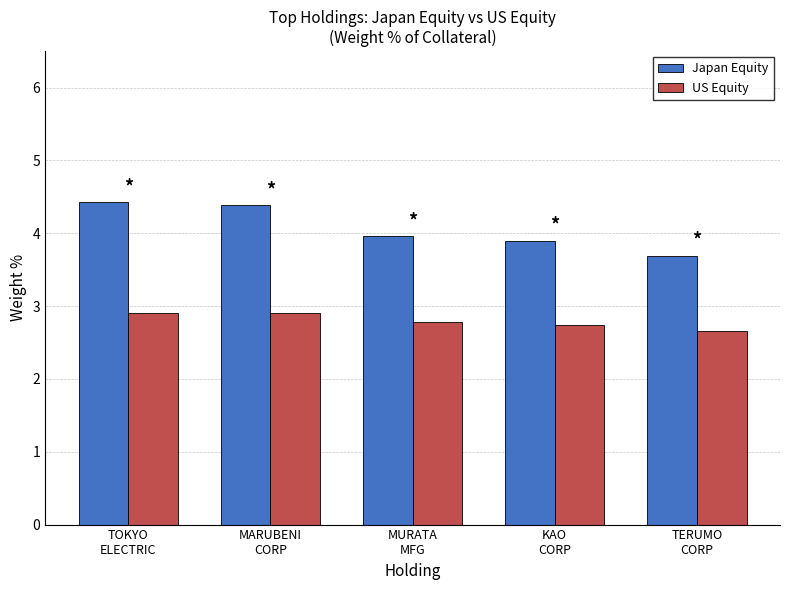

Which series has the widest spread of values?

Japan Equity